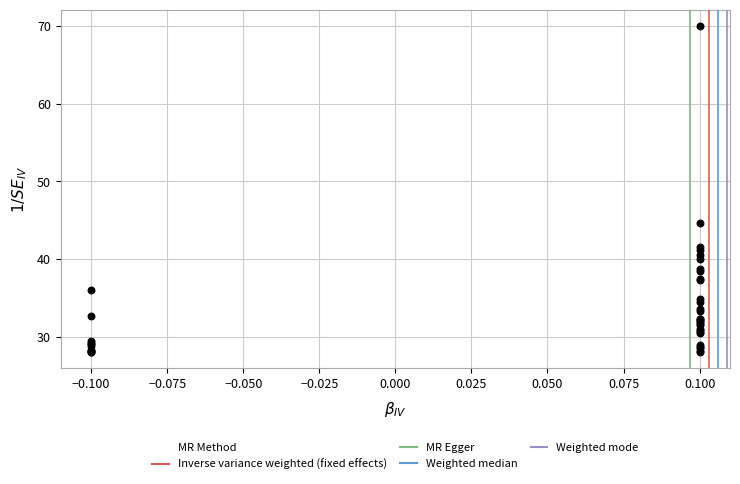

What Y value in the scatter plot is closest to 49?

44.6